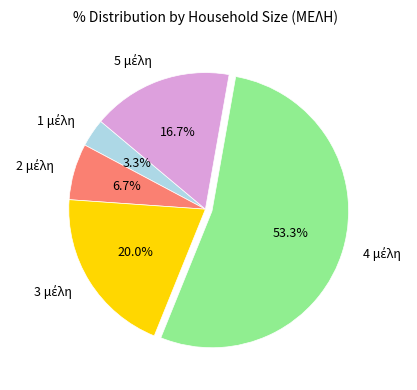

How many slices are in this pie chart?

5